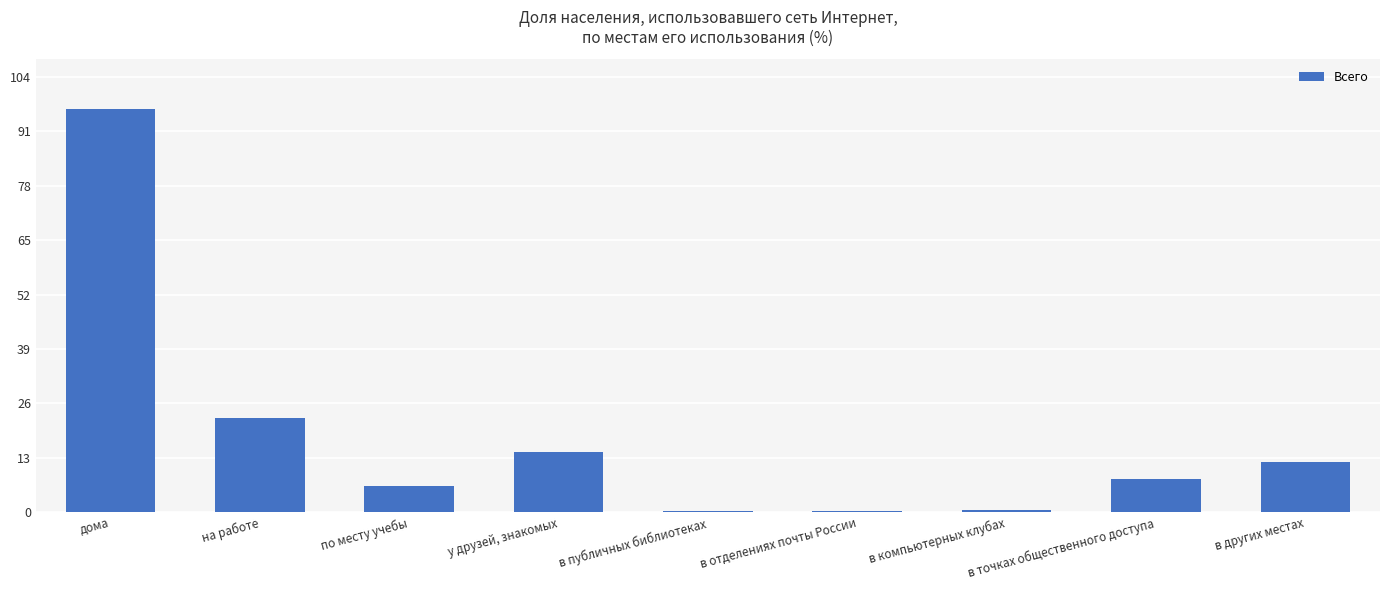

Count the number of data series in this chart.

1